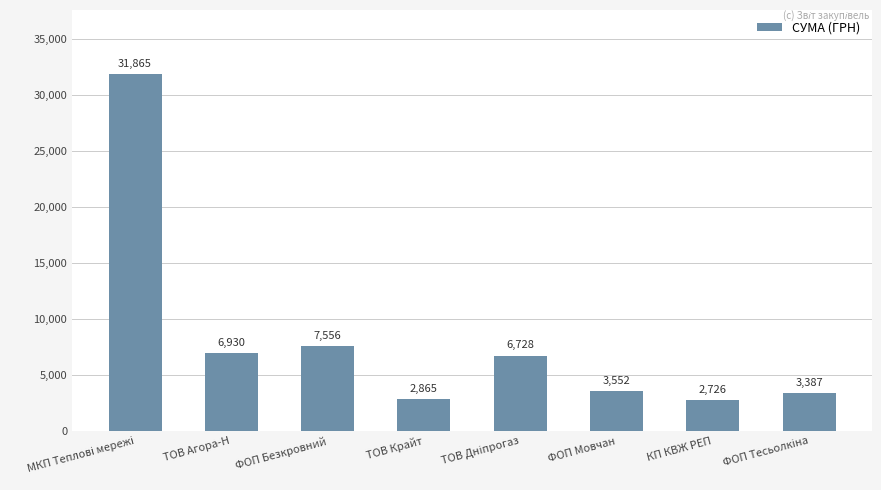

What is the difference between the maximum and second lowest values?

29000.4